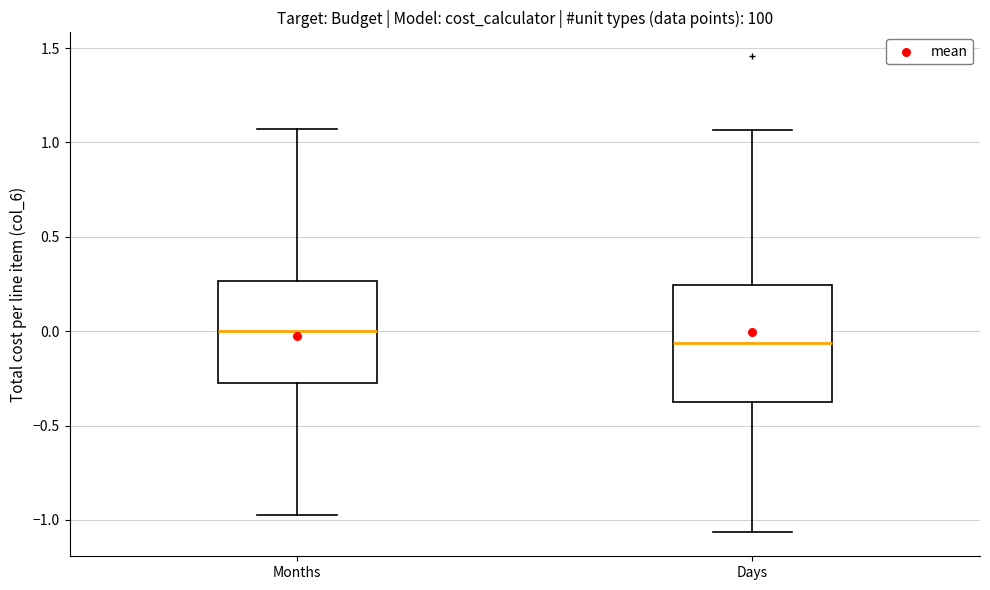

Which box is the tallest, from its lower edge to its upper edge?

Days